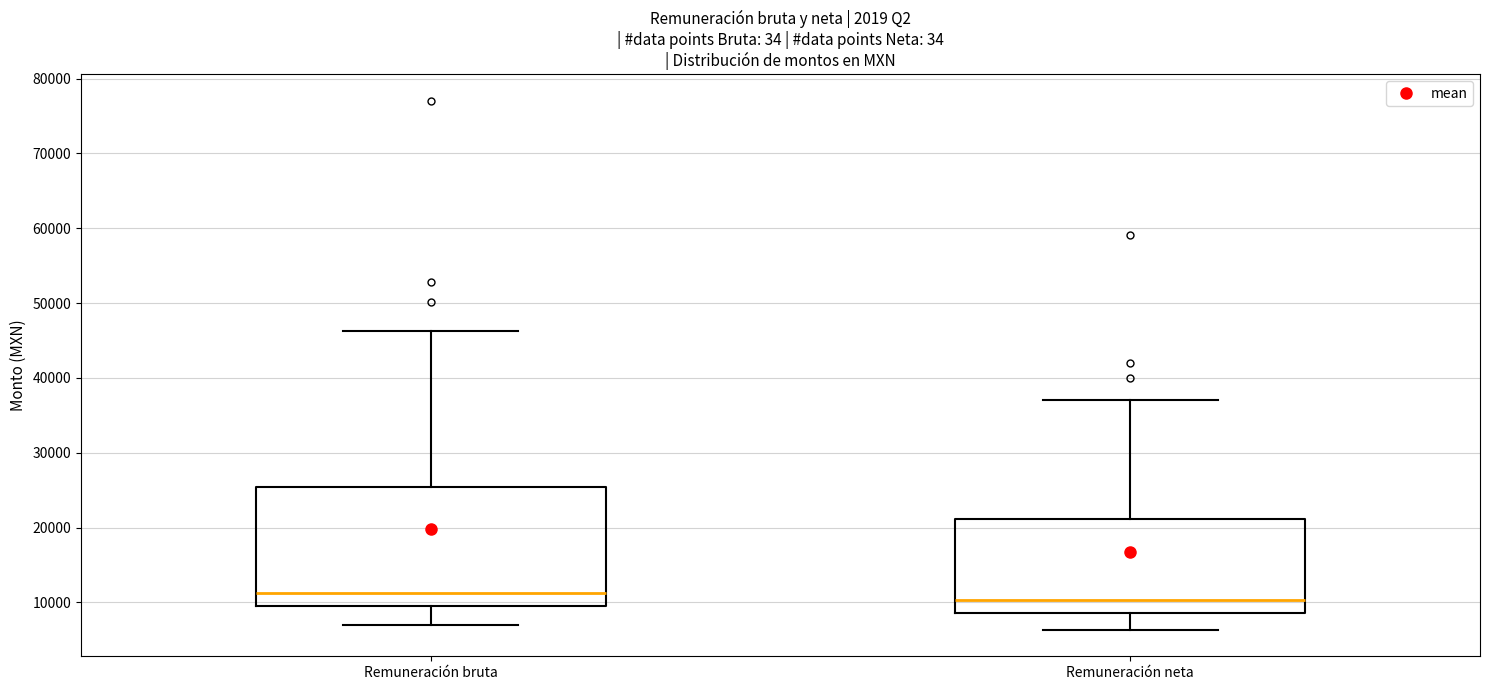

Comparing the boxes themselves (not the whiskers), which one is the tallest?

Remuneración bruta